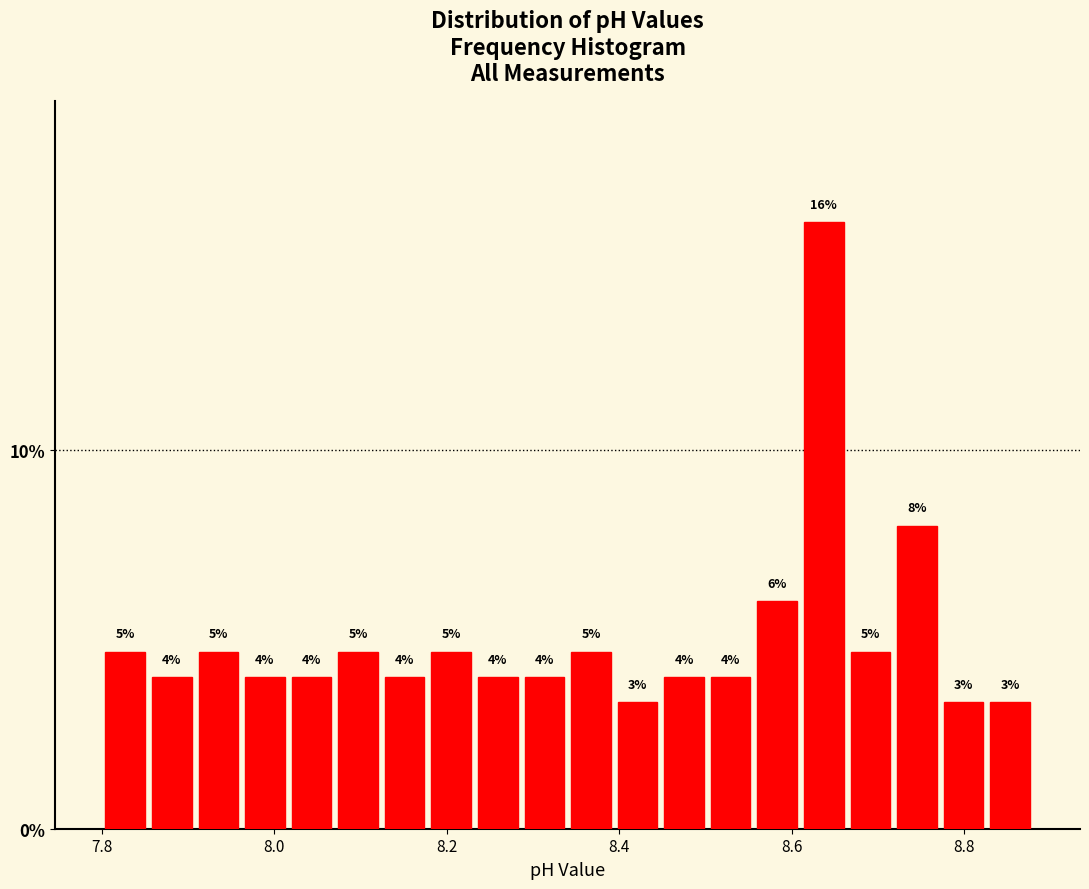

Read against the x-axis, roughly where is the centre of the tallest bar?

8.64